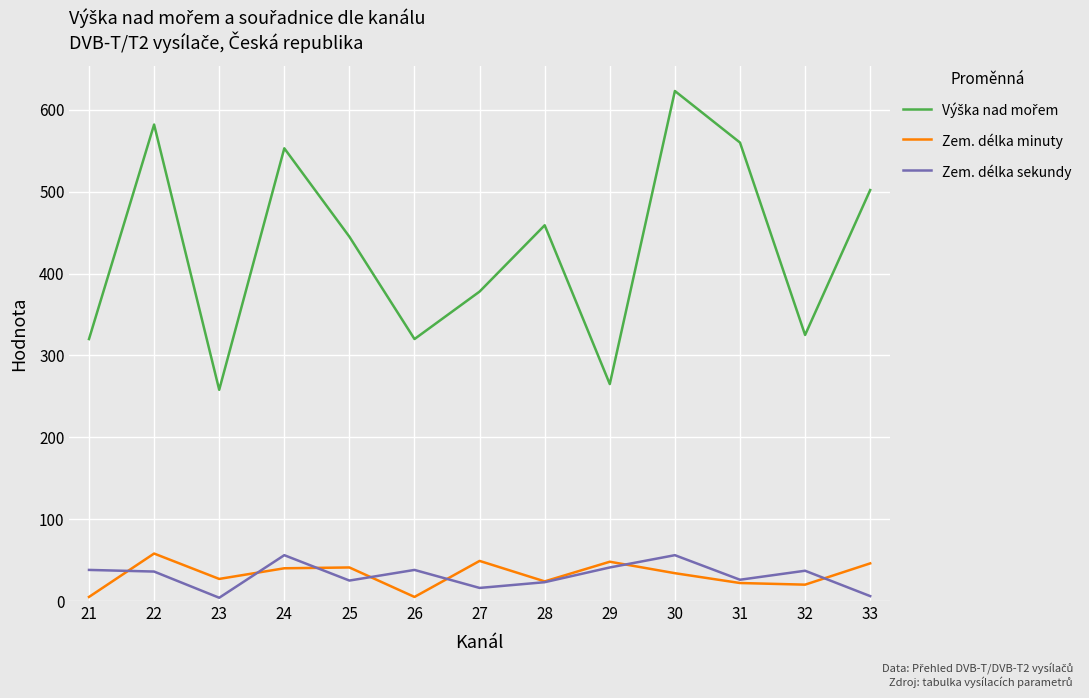

What is the spread (max minus min) of values at 32?

305